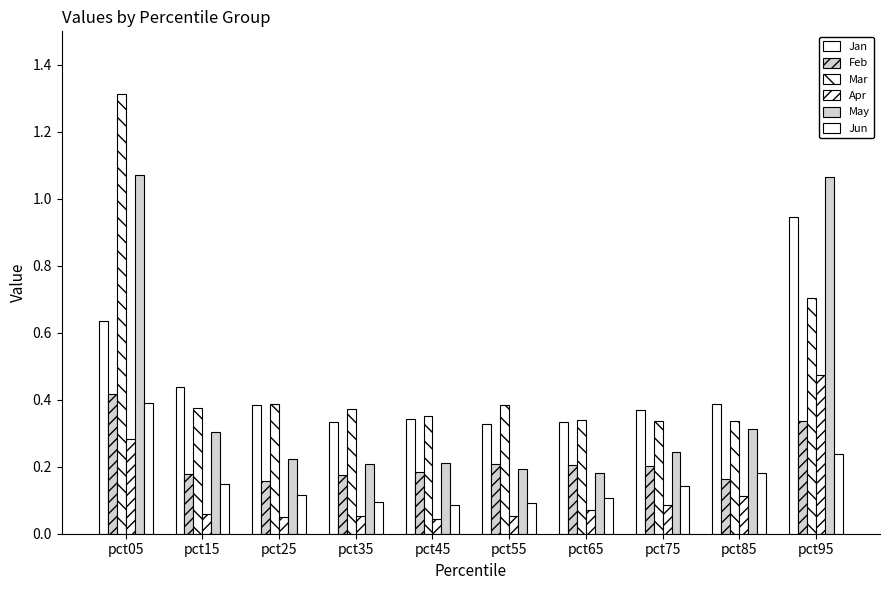

What is the sum of all Jun values?

1.6